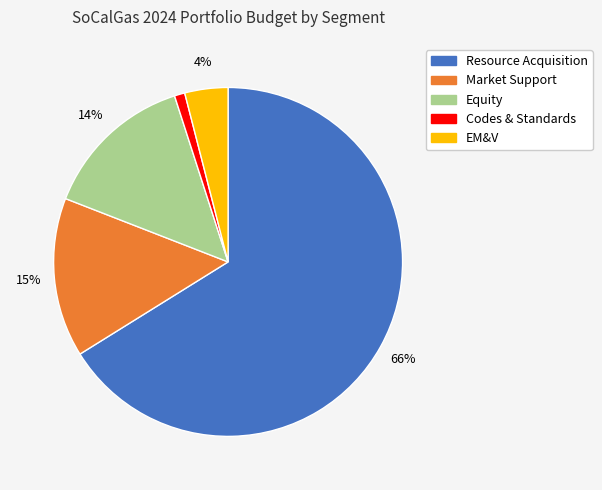

Which has a higher value, Equity or EM&V?

Equity